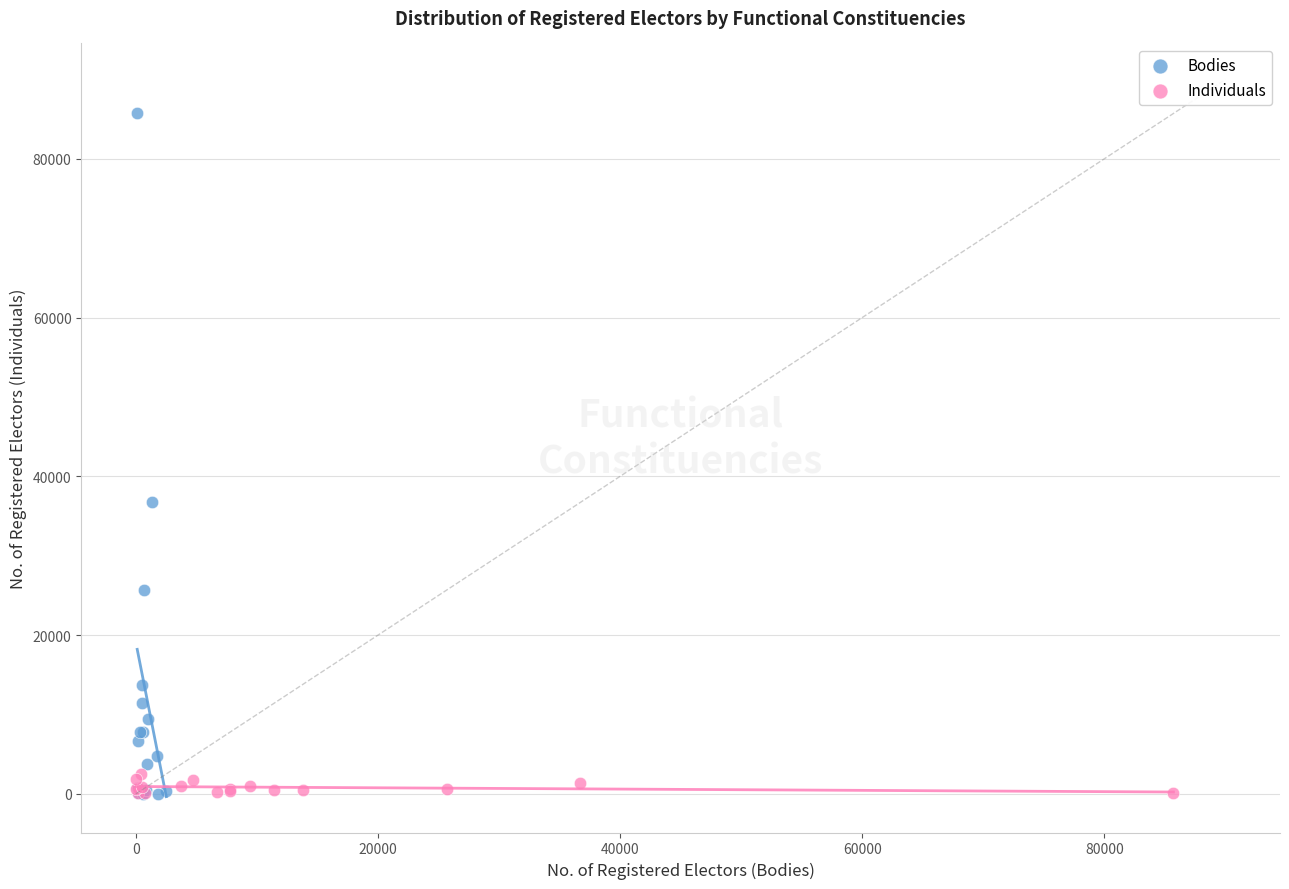

What are all the series names shown in the legend?

Bodies, Individuals